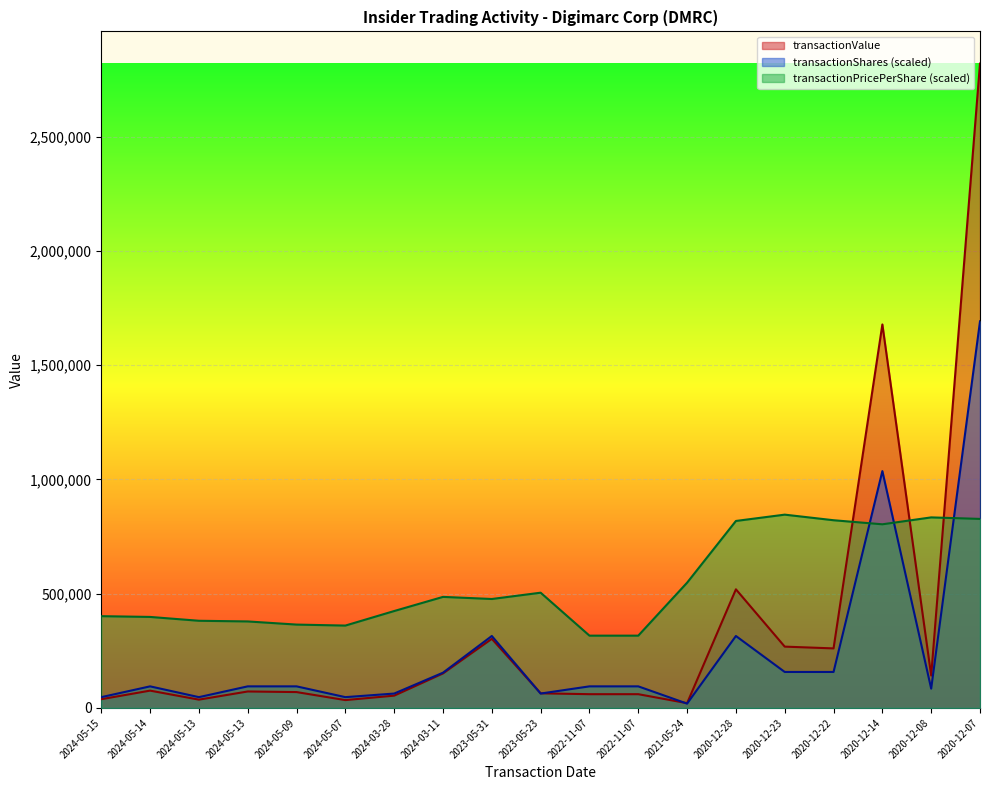

What value does the transactionShares series have at 2024-05-14?

94478.5